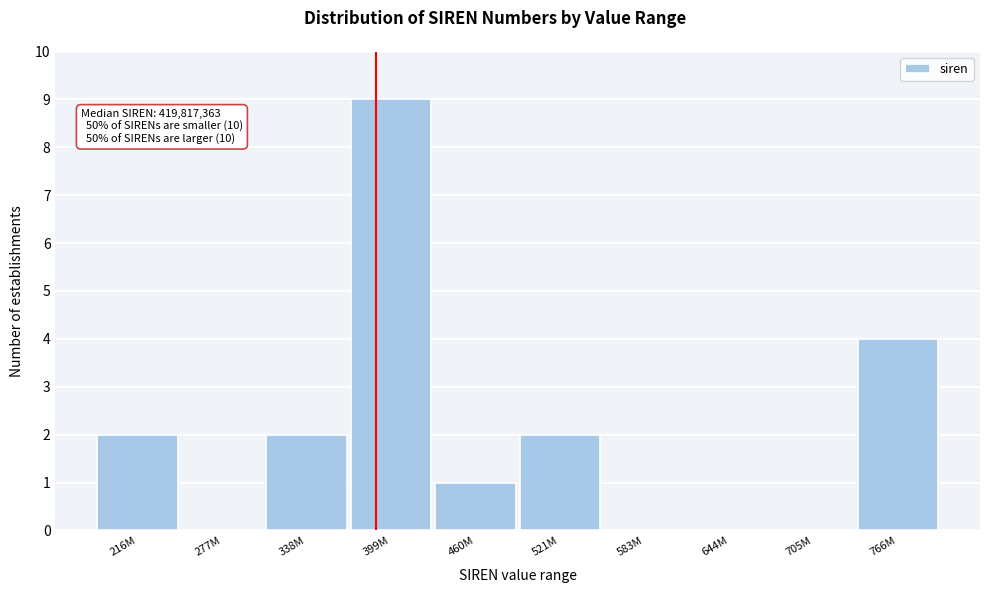

What is the maximum value shown in the chart?

9